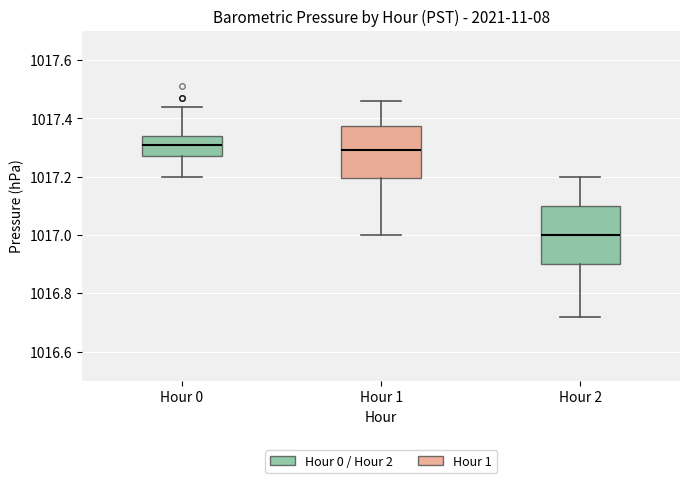

Comparing the boxes themselves (not the whiskers), which one is the tallest?

Hour 2